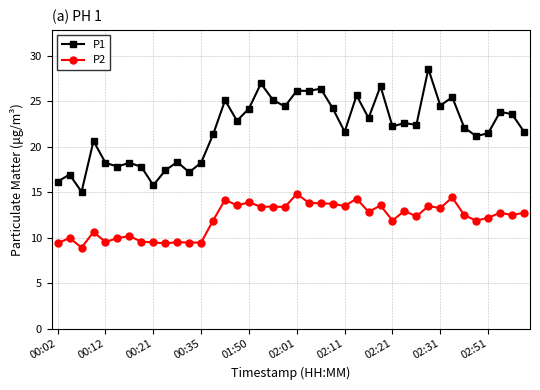

What is the value of the P1 point at the 7th from the left?

18.2